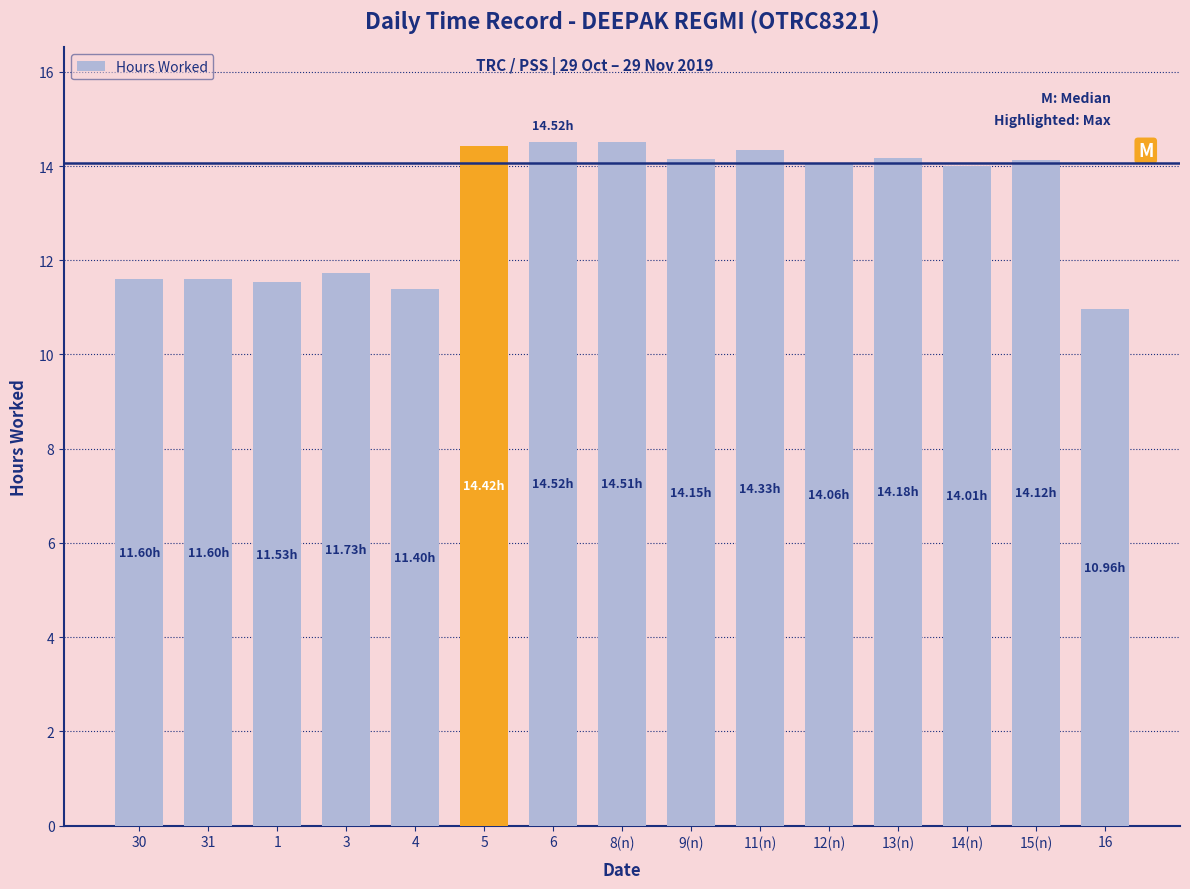

Which has a higher value, 11(n) or 31?

11(n)